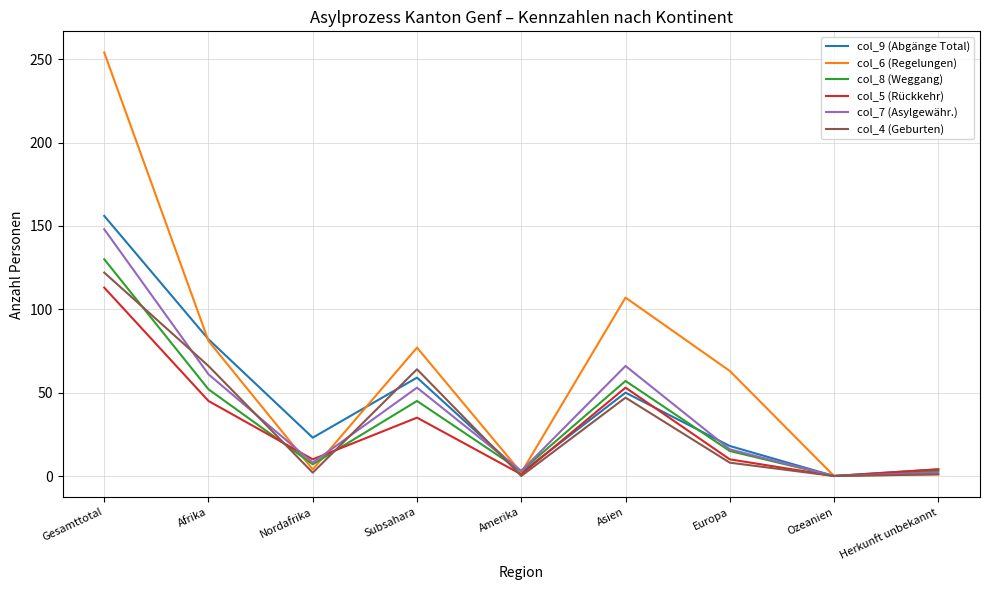

What is the spread (max minus min) of values at Gesamttotal?

141